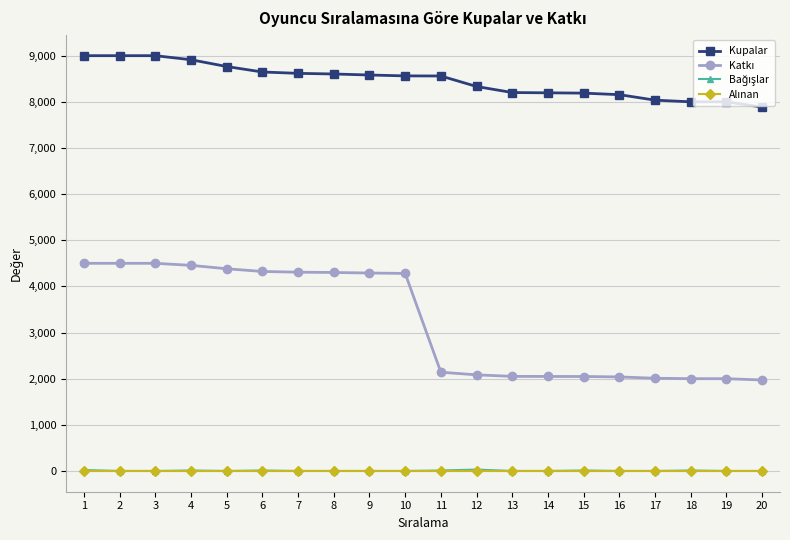

What is the spread (max minus min) of values at 2?

9000